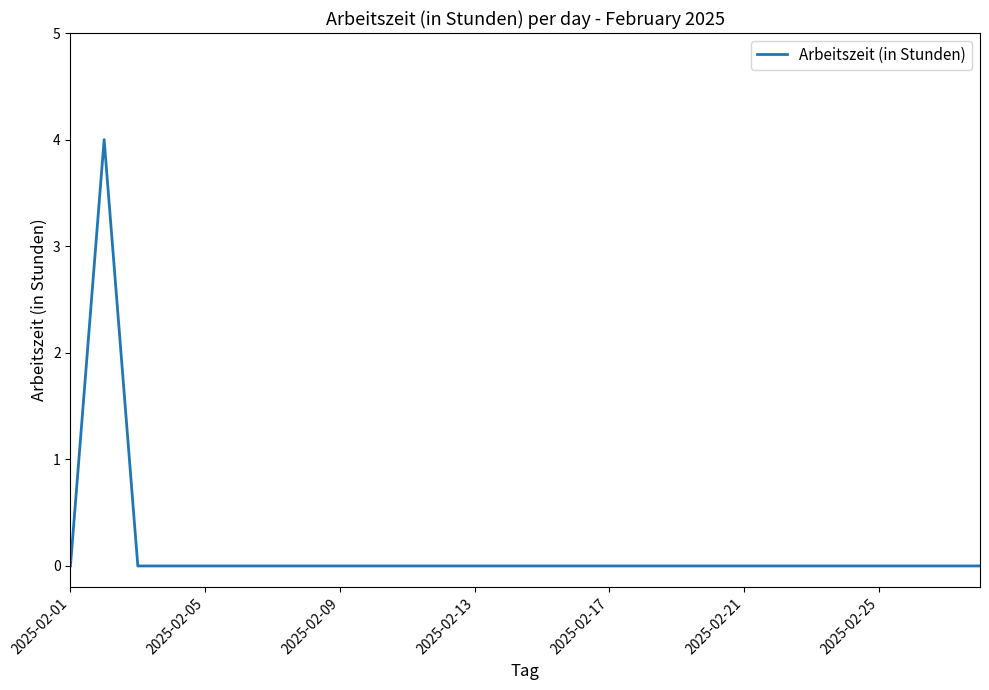

What is the maximum value shown in the chart?

4